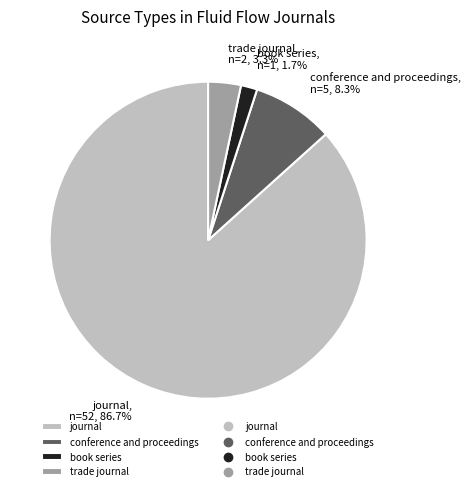

The book series slice represents 10% of the pie. True or false?

False